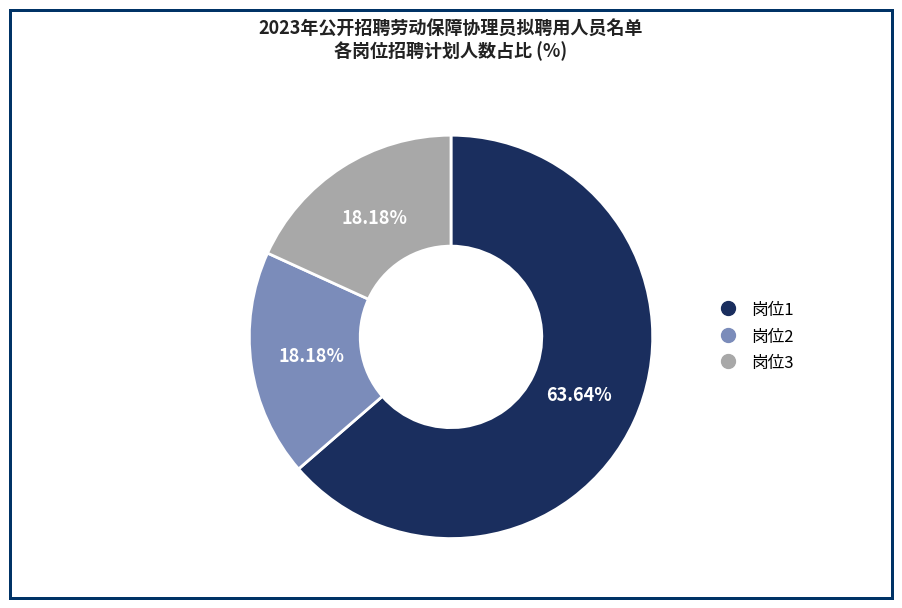

What percentage is the 岗位2 slice, to the nearest percent?

18%